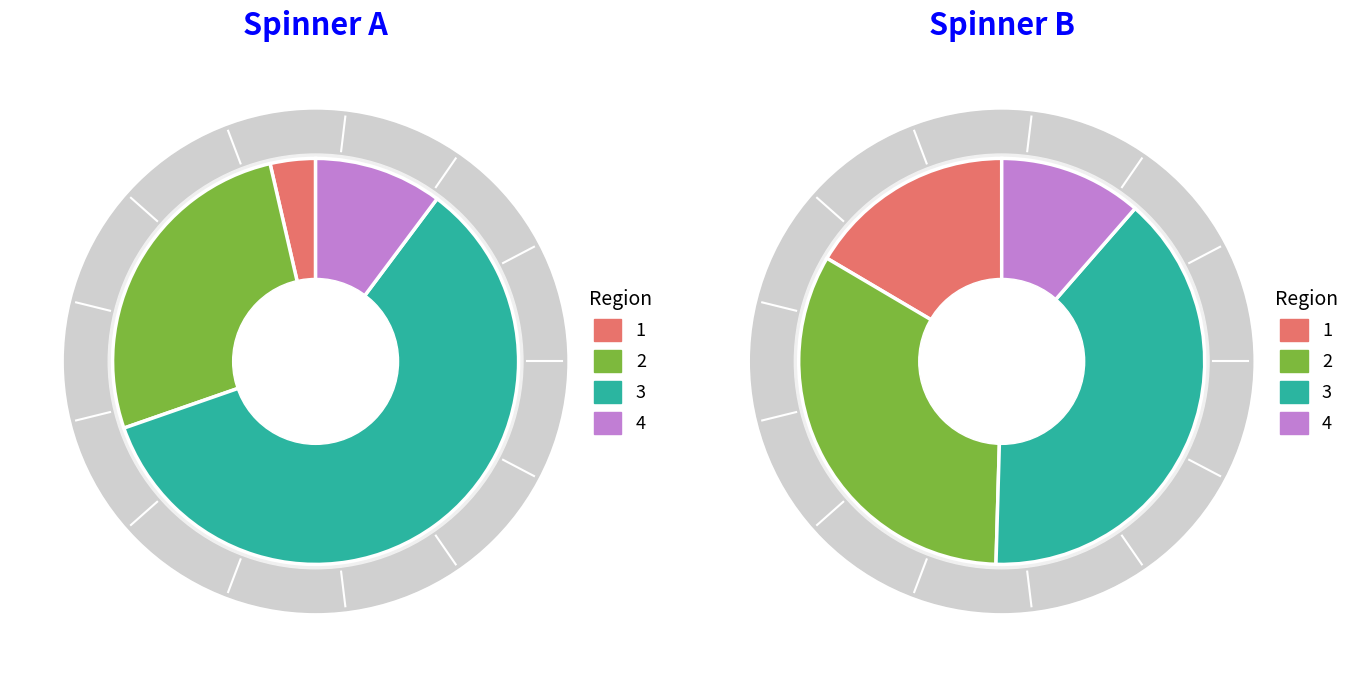

To the nearest percent, what percentage of the pie is Age group 4 (14+)?

10%